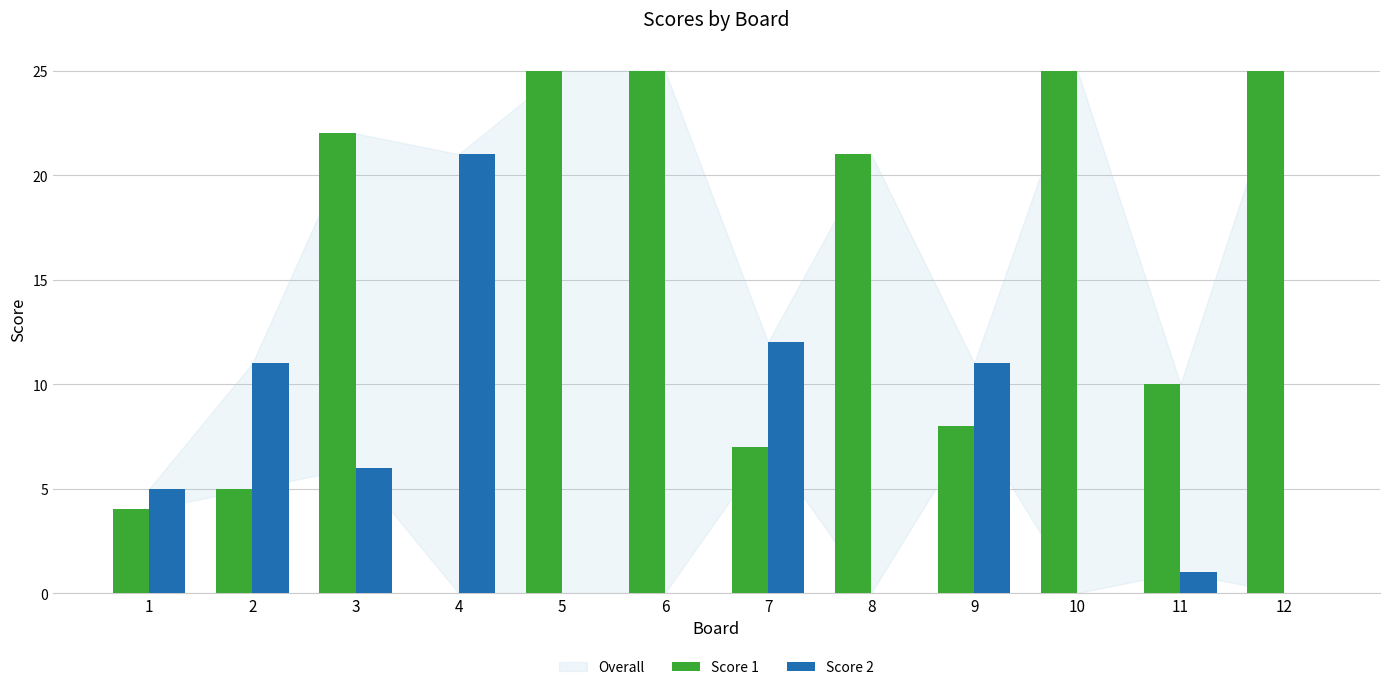

The Score 2 series shows 3 at 7. True or false?

False